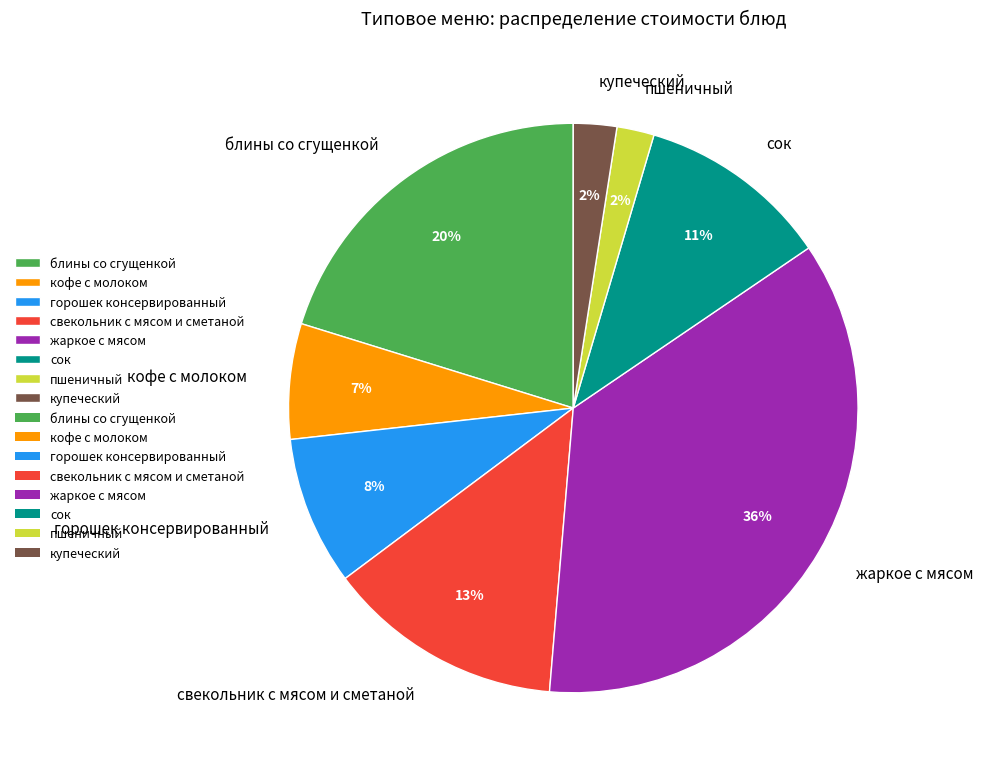

Is it true that кофе с молоком is 7% of the pie?

True